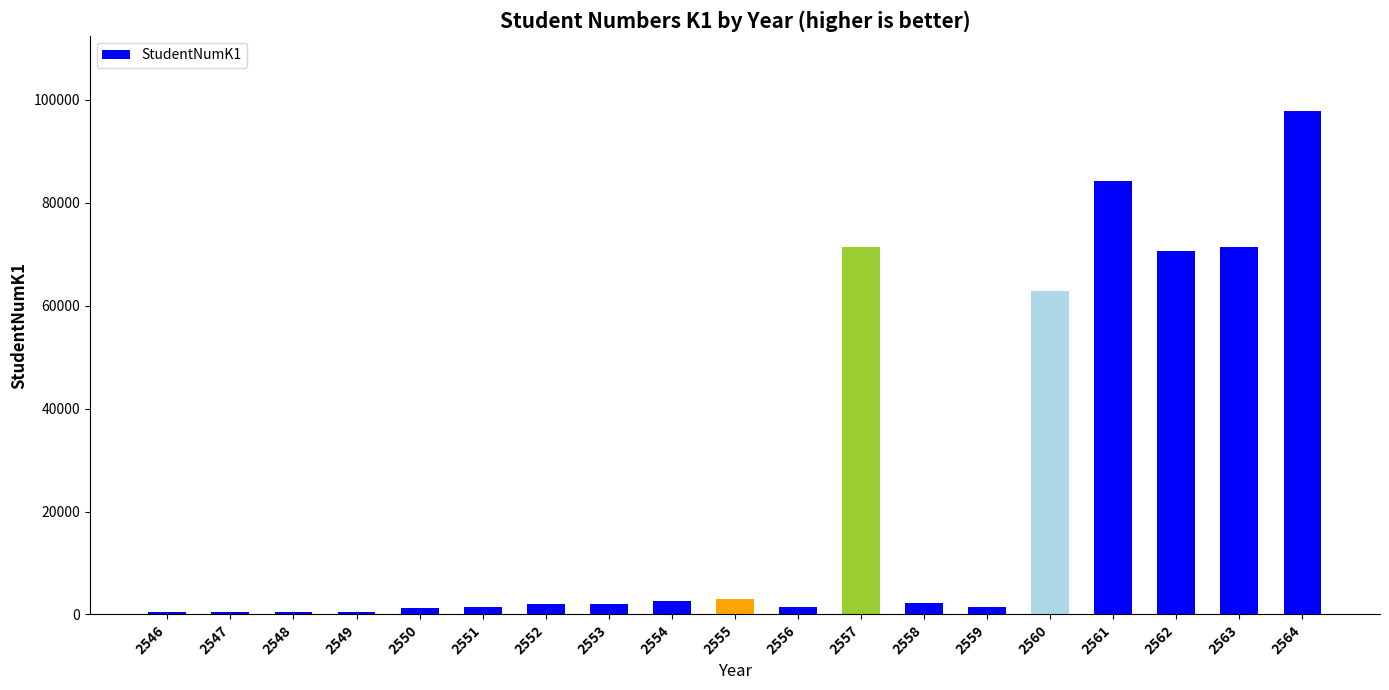

What is the sum of all values?

477596